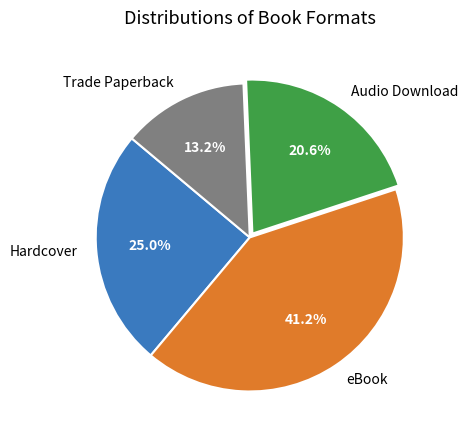

The eBook slice represents 41% of the pie. True or false?

True